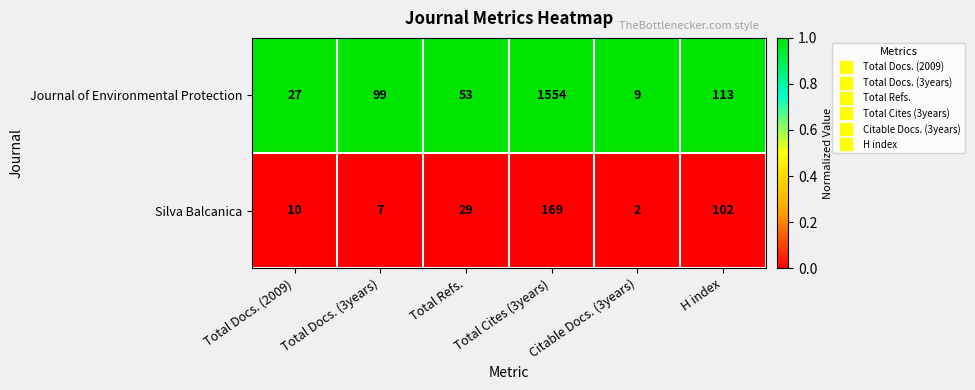

What is the difference between the maximum and minimum values in the Silva Balcanica series?

167